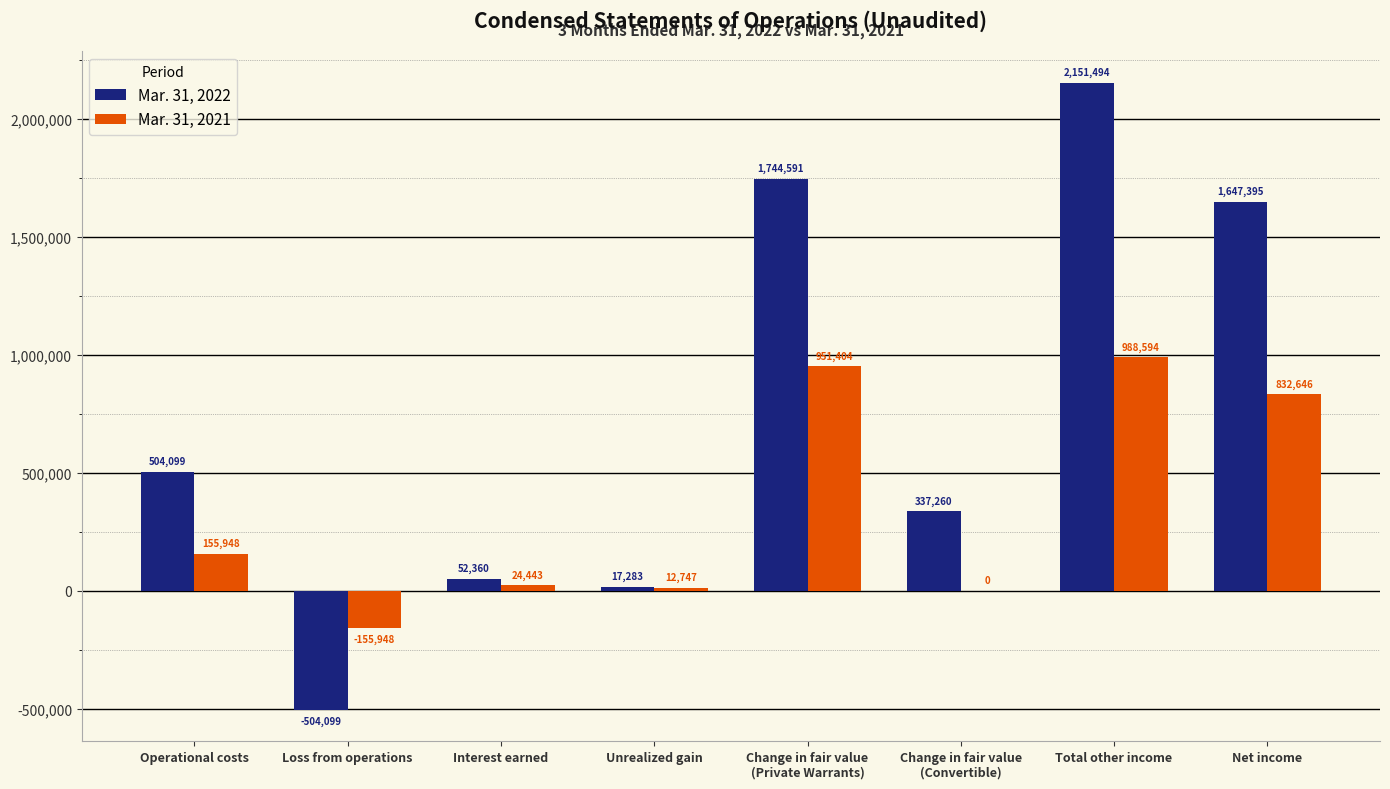

Between Operational costs and Interest earned, which series saw the biggest shift?

Mar. 31, 2022